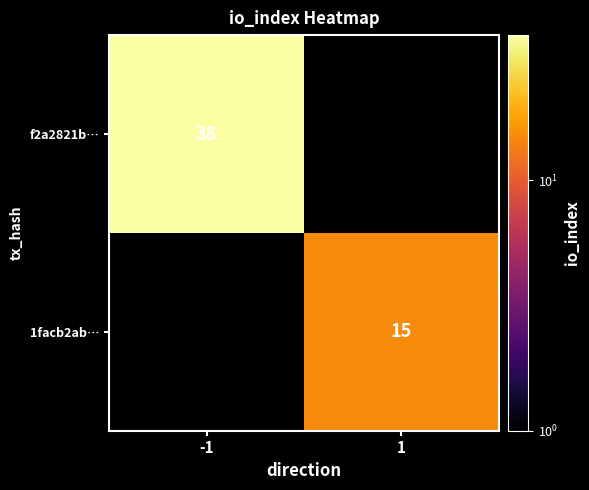

The value of 1facb2ab… at 1 is 15. True or false?

True